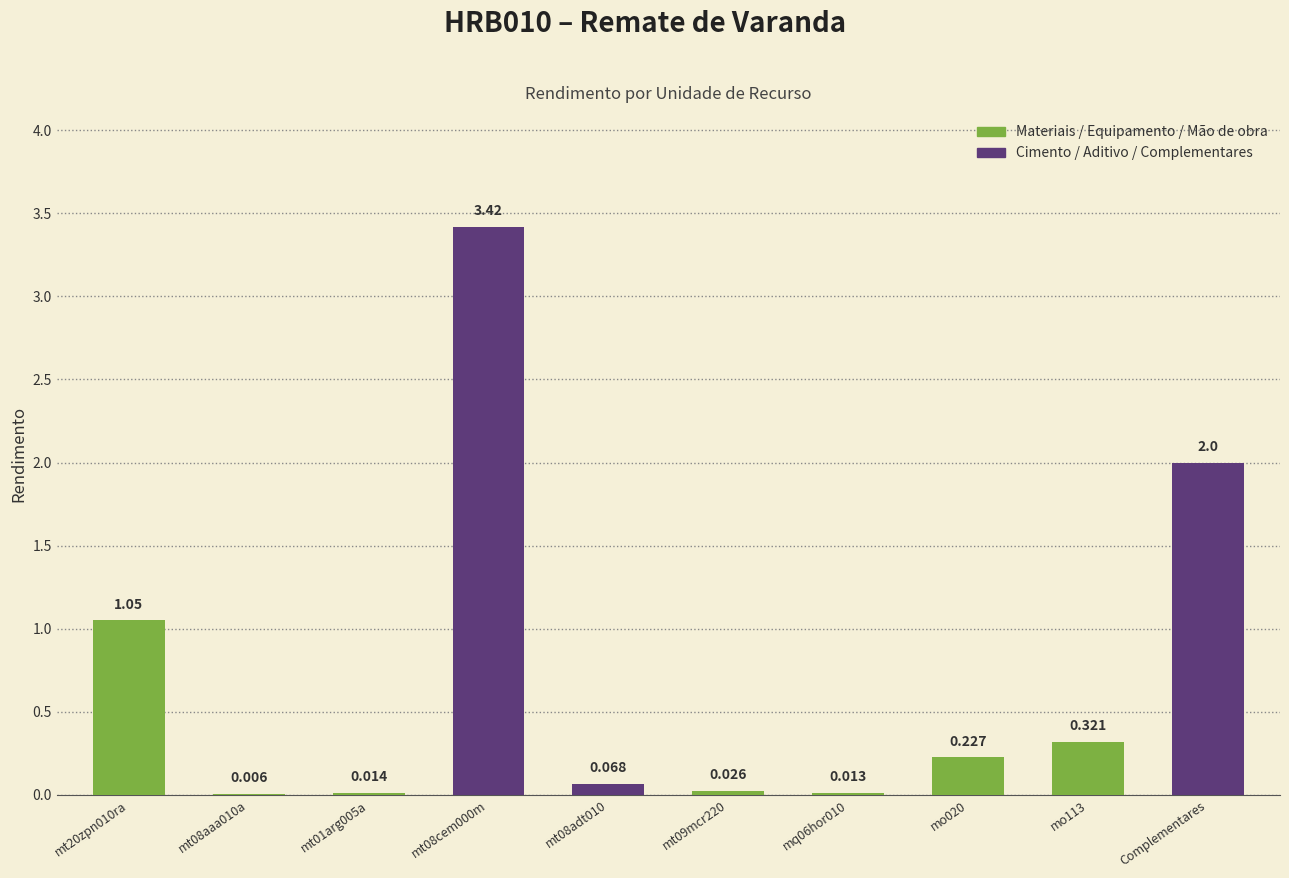

Between mt09mcr220 and Complementares, which is larger?

Complementares